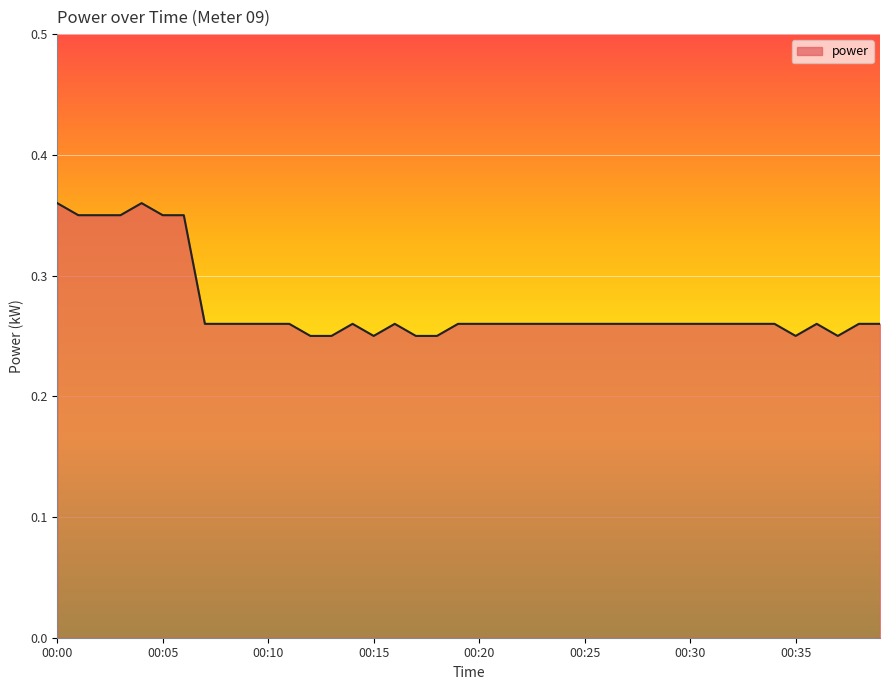

Reading right to left, list all the values displayed in this chart.

0.3	0.3	0.2	0.3	0.2	0.3	0.3	0.3	0.3	0.3	0.3	0.3	0.3	0.3	0.3	0.3	0.3	0.3	0.3	0.3	0.3	0.2	0.2	0.3	0.2	0.3	0.2	0.2	0.3	0.3	0.3	0.3	0.3	0.3	0.3	0.4	0.3	0.3	0.3	0.4